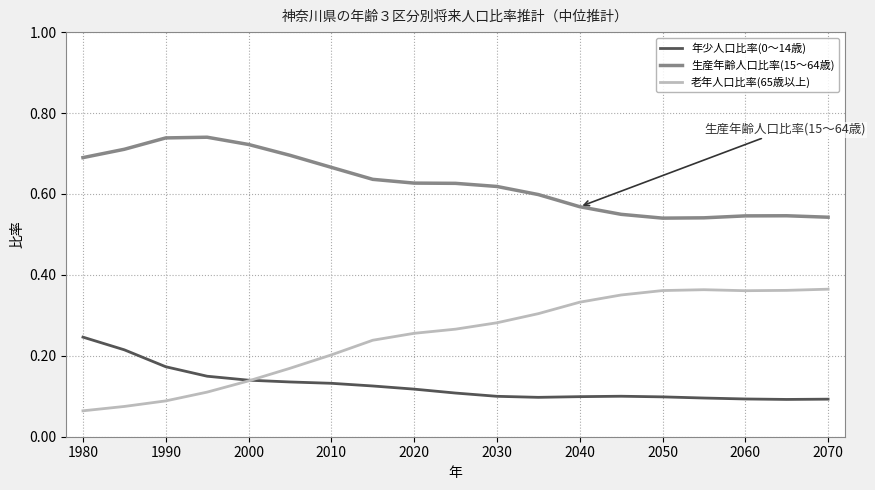

How many intersections are there between 年少人口比率(0～14歳) and 老年人口比率(65歳以上)?

1